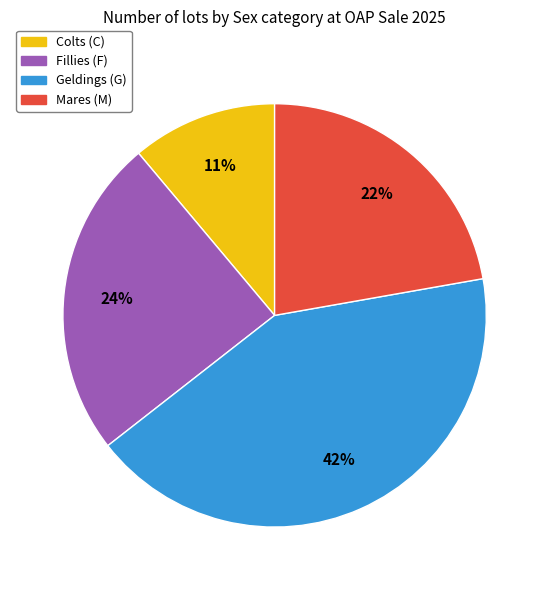

Is there any slice that represents more than half of the pie?

No